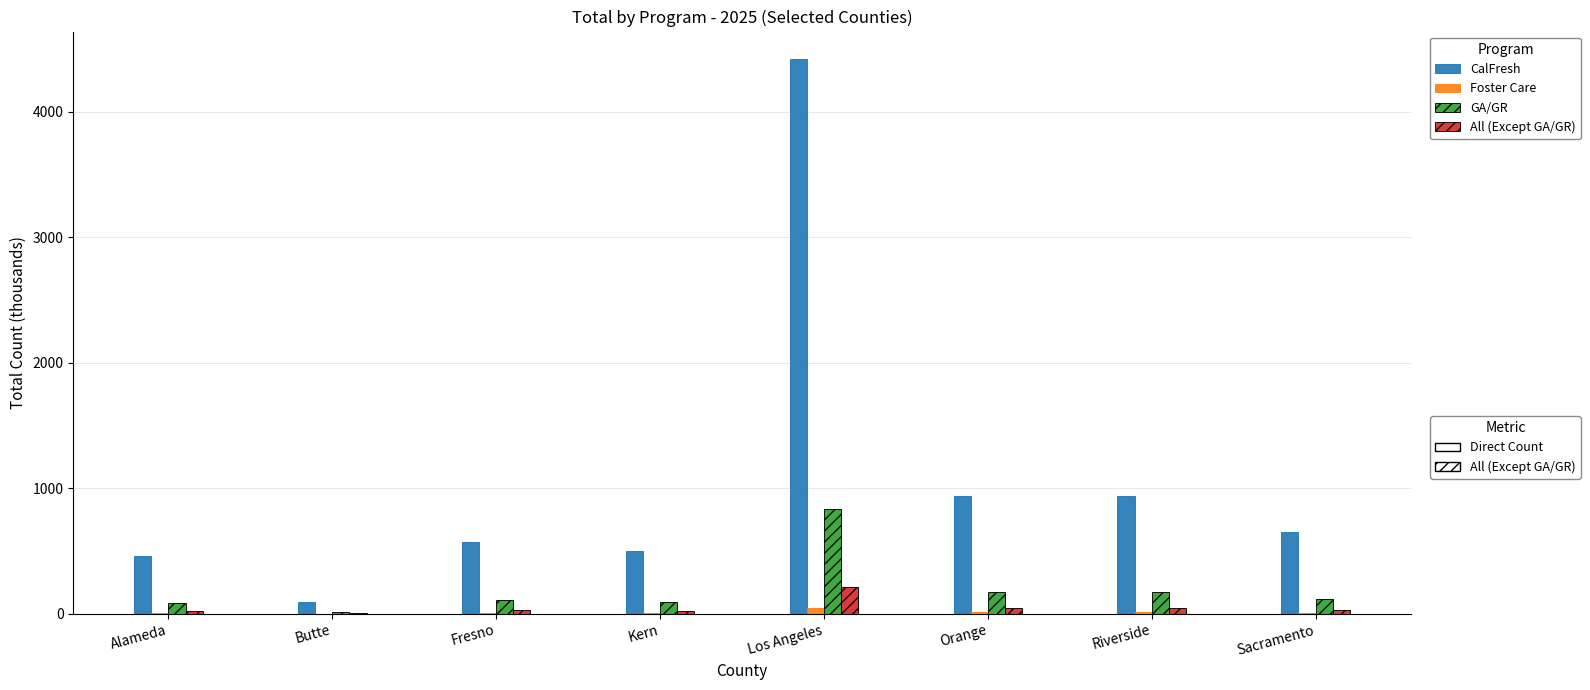

Which label corresponds to the largest value in the chart?

Los Angeles